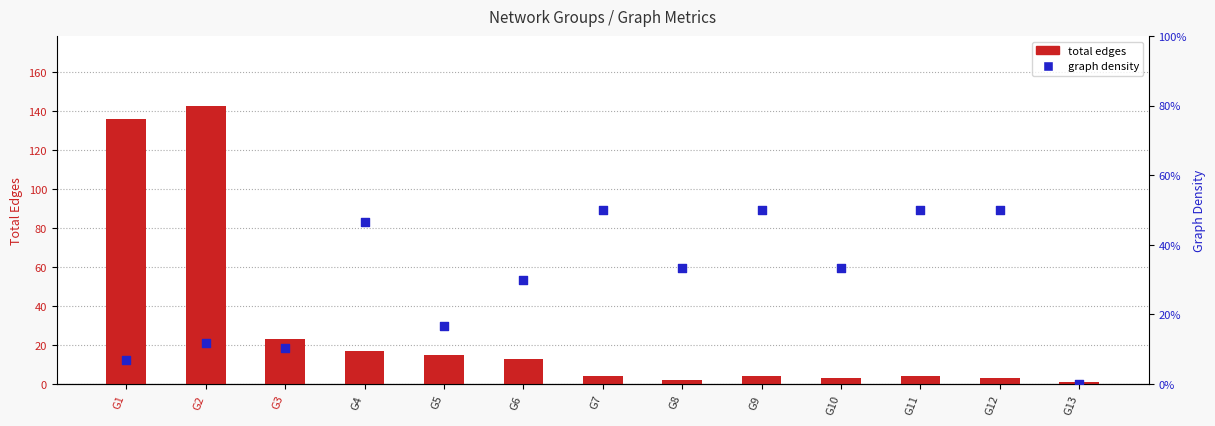

What is the total value across all series at G4?

17.5